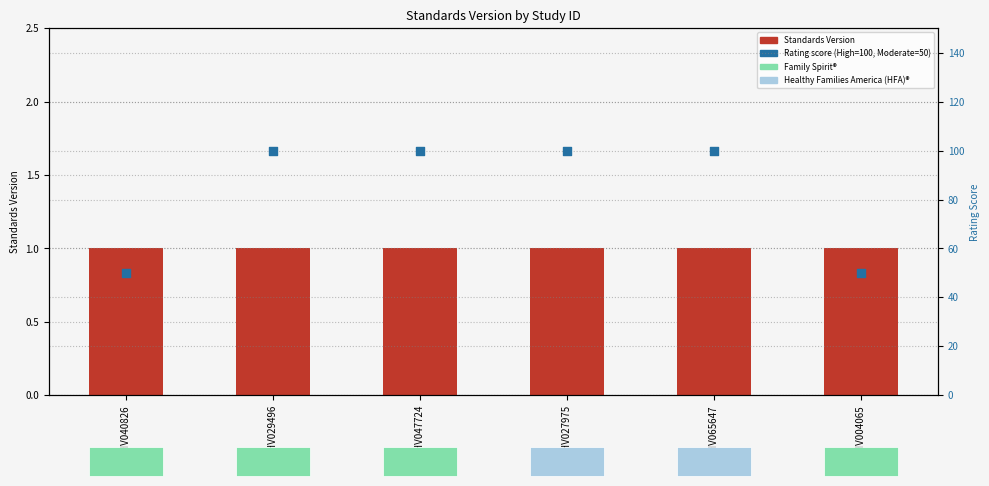

Which series has the widest spread of Y values?

Rating score (High=100, Moderate=50)